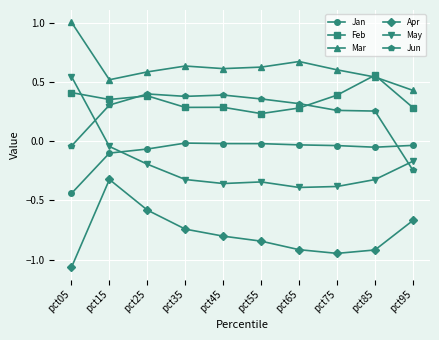

In Mar, how many points are lower than both neighbors (excluding endpoints)?

2